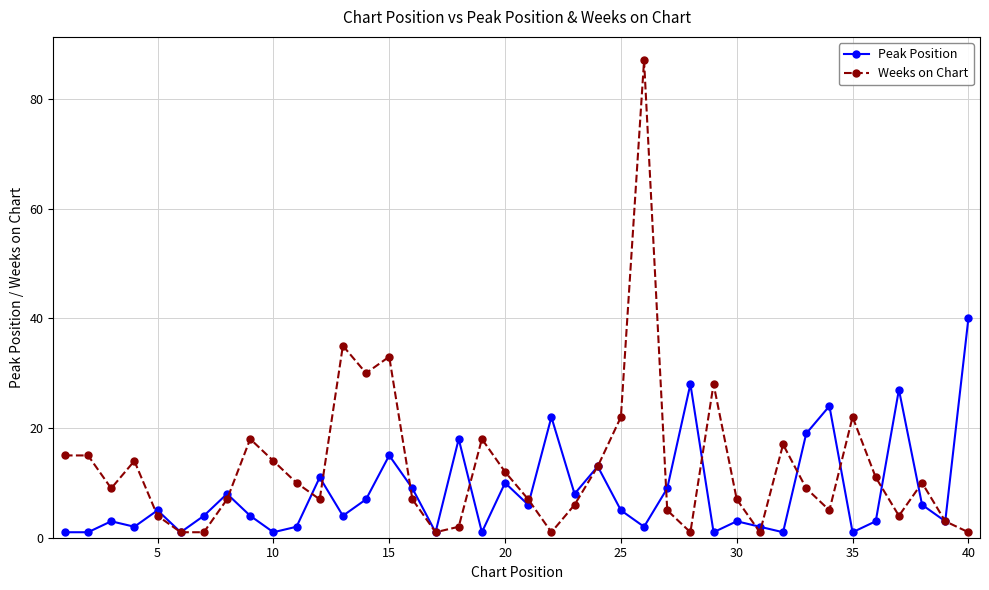

What is the minimum value shown in the chart?

1